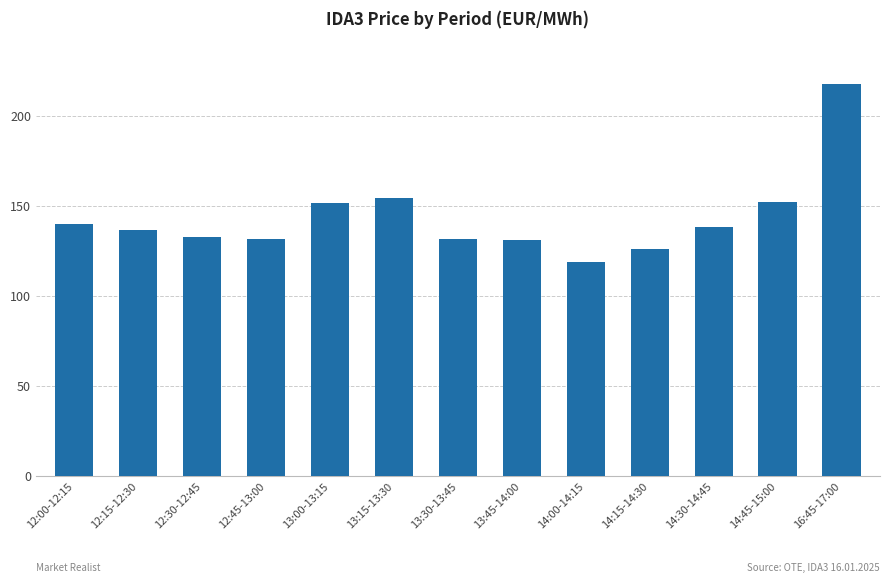

The value at 16:45-17:00 is 217.7. True or false?

True